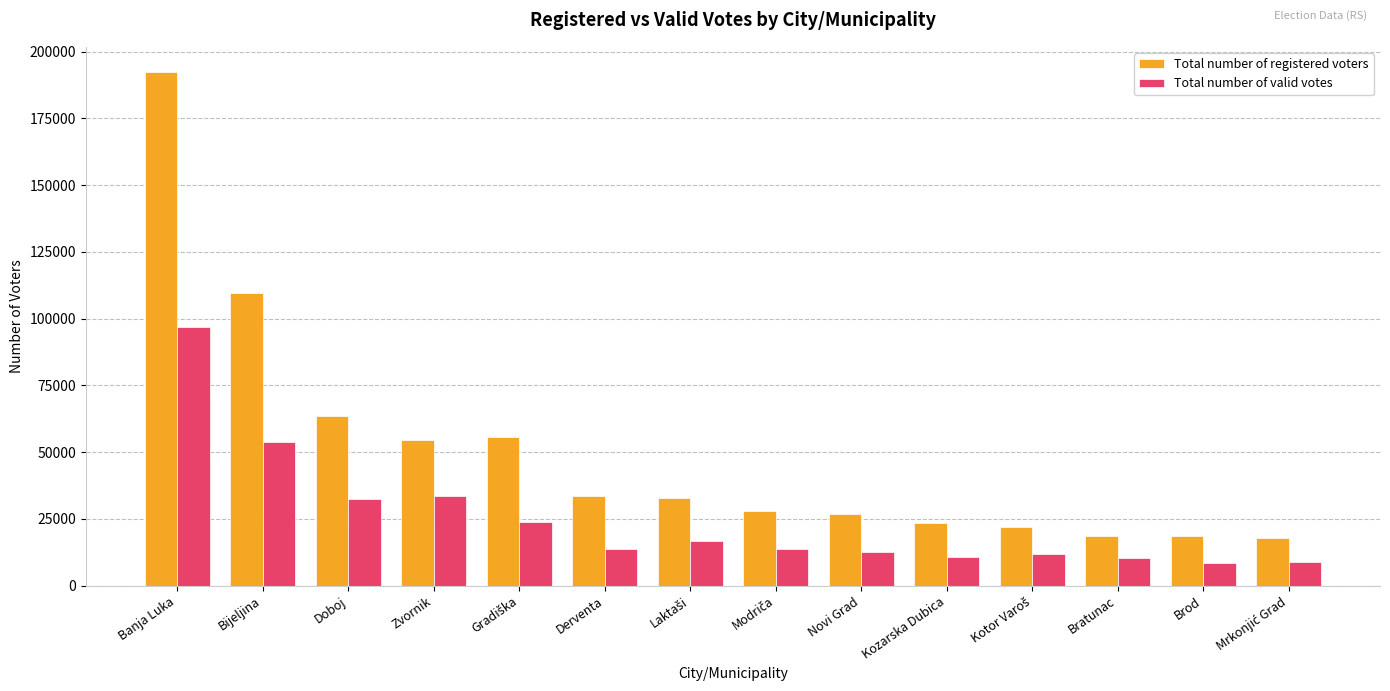

At how many categories does at least one series exceed 117678?

1